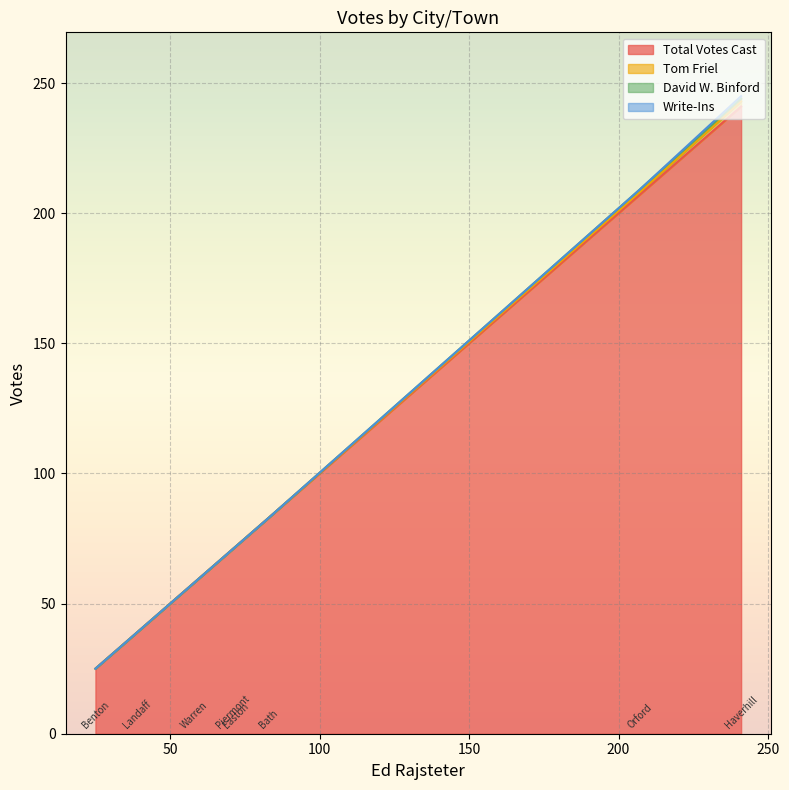

Count the David W. Binford values in the range 0 to 1.

8